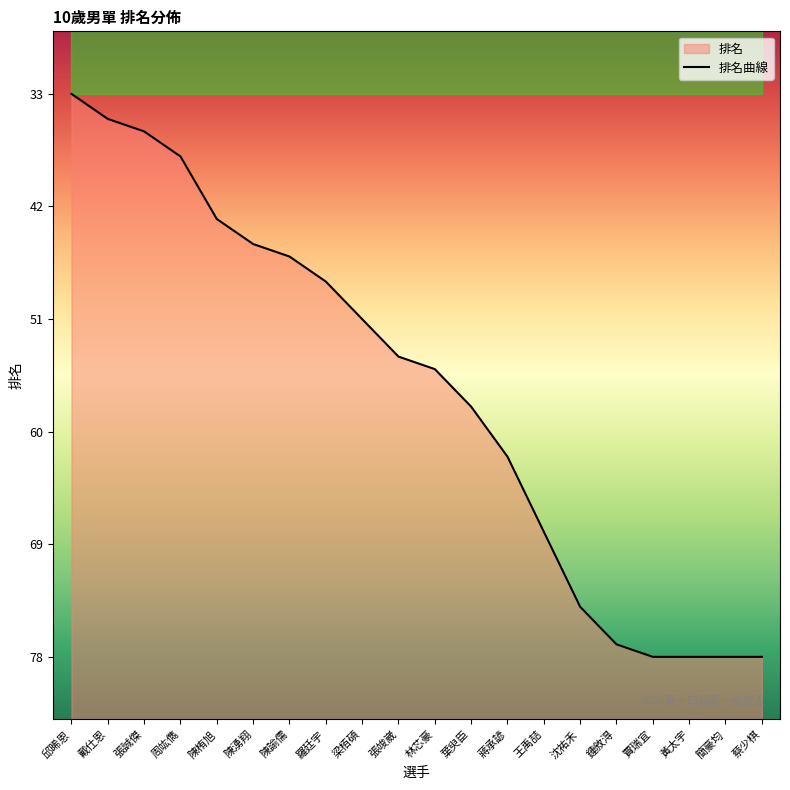

Reading left to right, list all the values displayed in this chart.

33	35	36	38	43	45	46	48	51	54	55	58	62	68	74	77	78	78	78	78